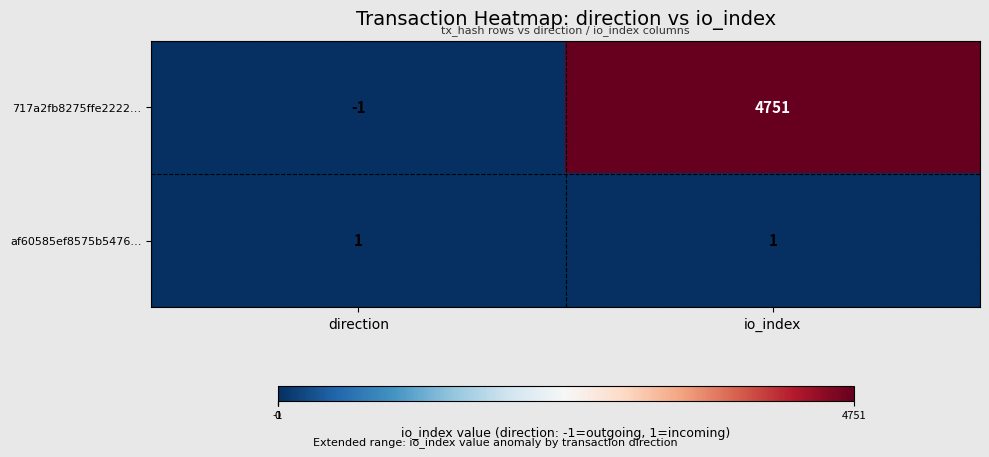

List the series in order of their overall mean, highest first.

717a2fb8275ffe2222…, af60585ef8575b5476…